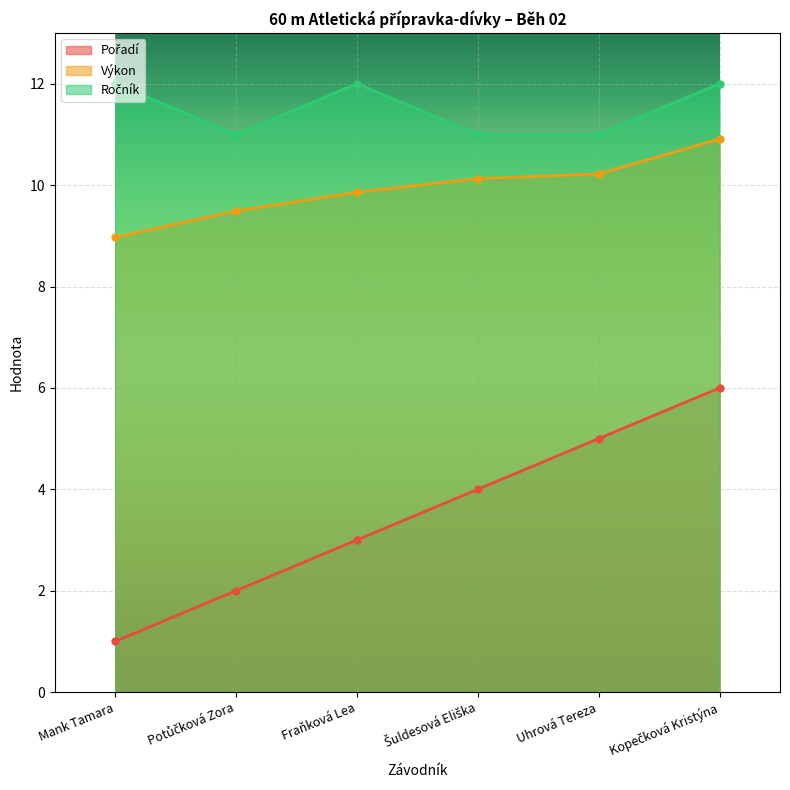

True or false: Výkon has more than 2 points higher than both neighbors.

False